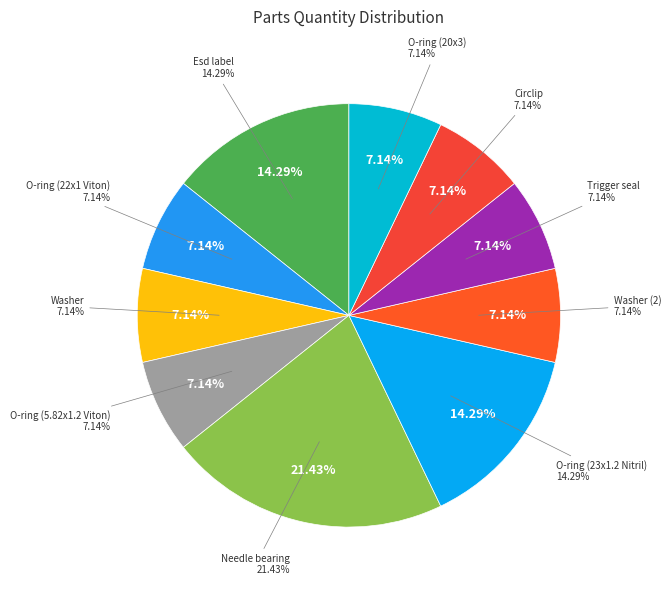

How many slices are in this pie chart?

10